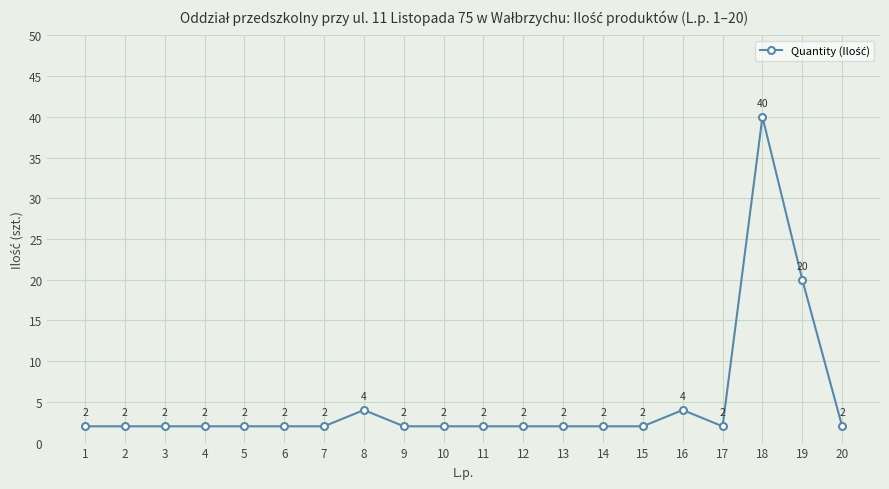

True or false: the data shows 2 at 15.

True